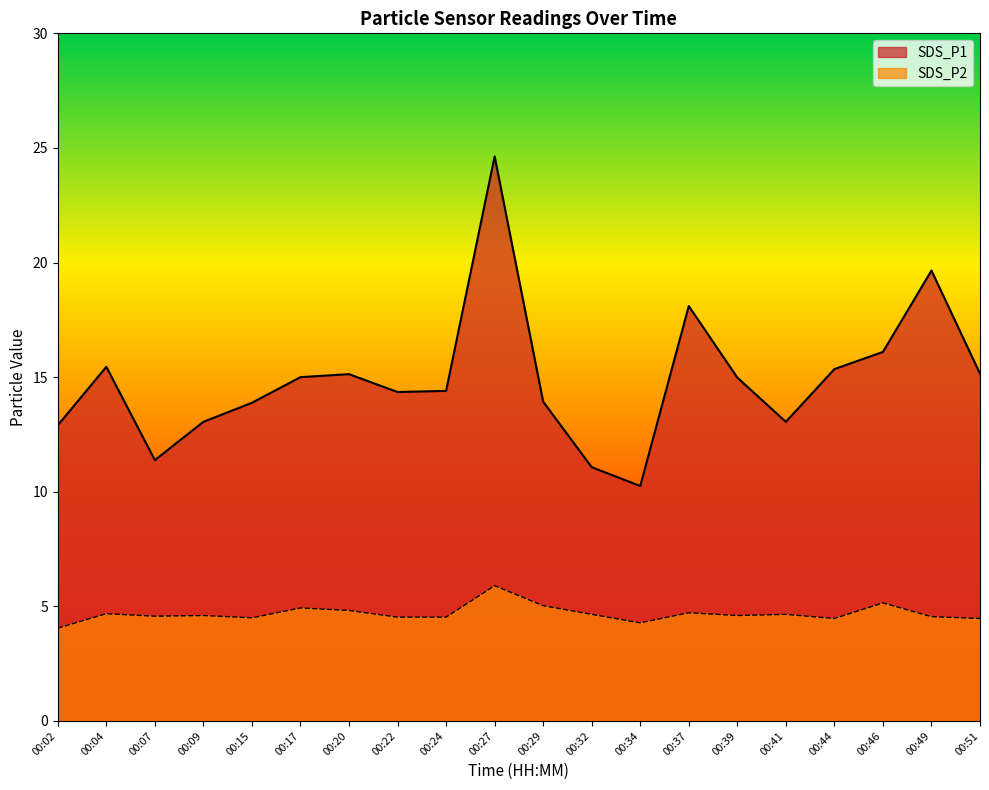

How many series are shown in this chart?

2